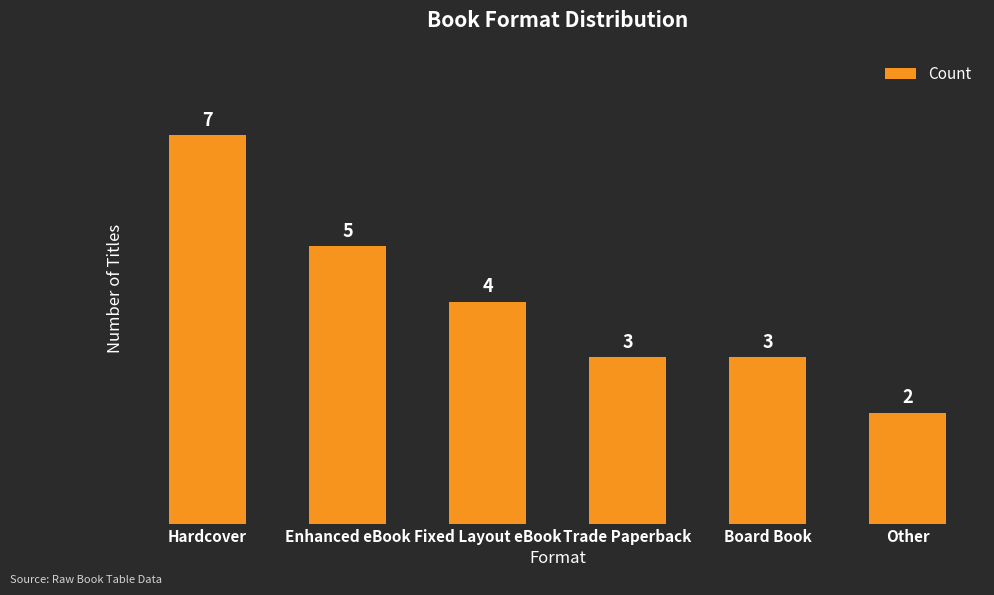

What is the value of the 2nd bar from the left?

5